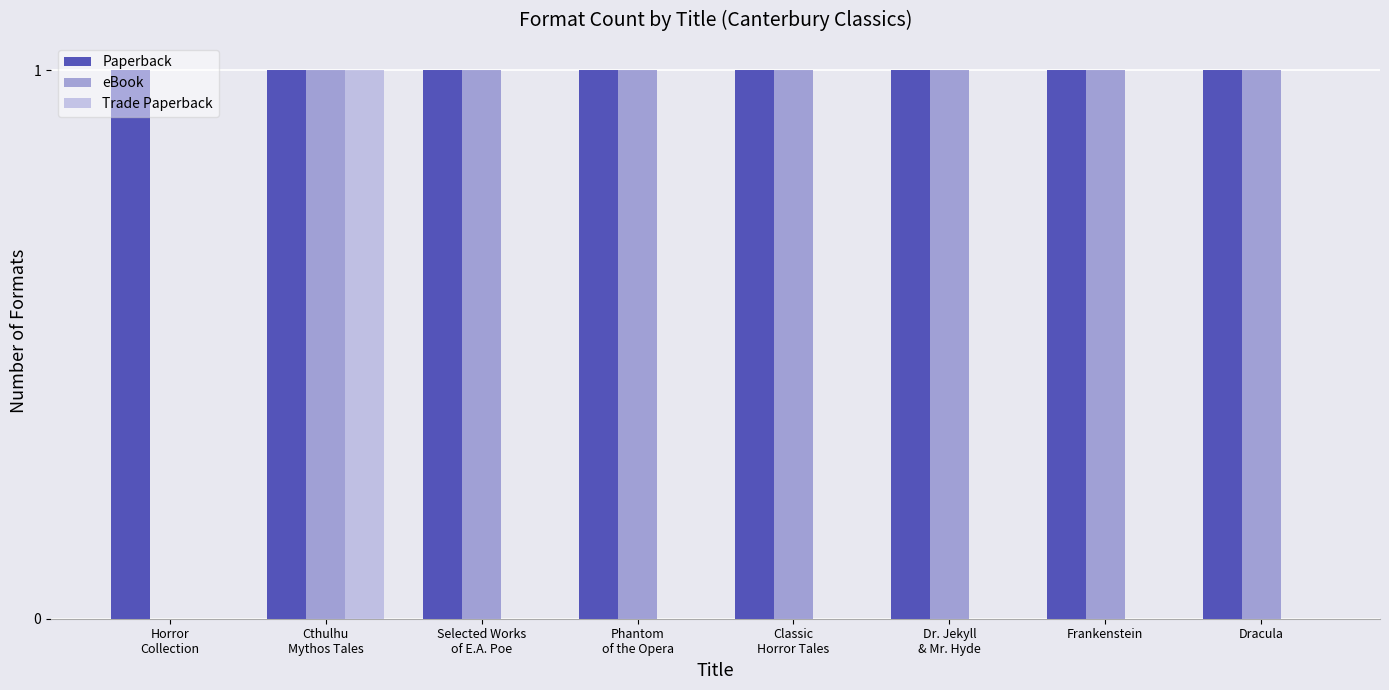

At which category is the sum across all series the highest?

Cthulhu
Mythos Tales